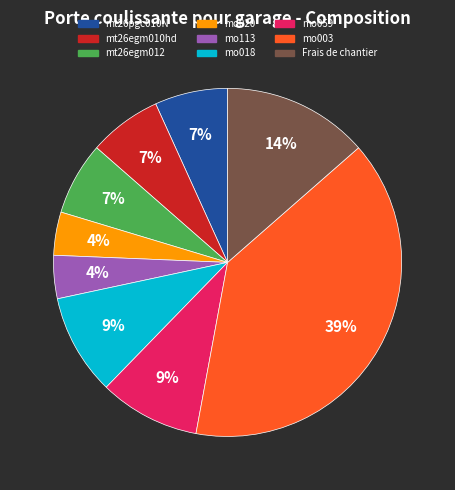

The mo059 slice represents 1% of the pie. True or false?

False